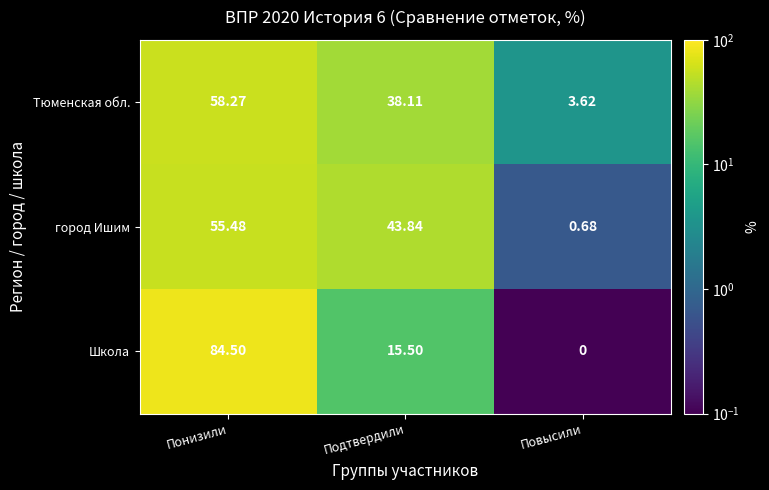

Is the value of Школа at Повысили greater than the value of город Ишим at Подтвердили?

No